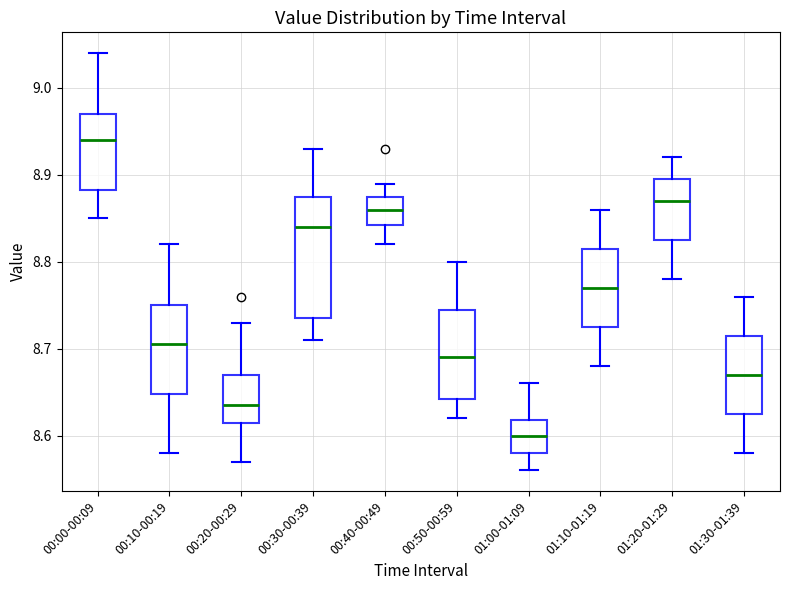

Which box's median line is the highest?

00:00-00:09